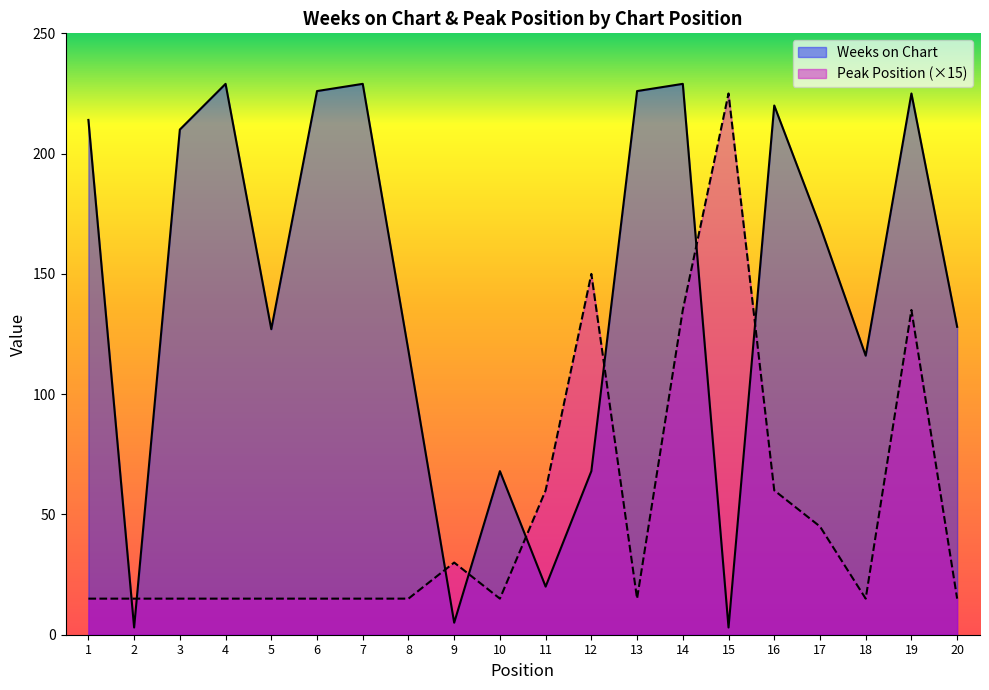

How many times do Weeks on Chart and Peak Position cross each other?

8